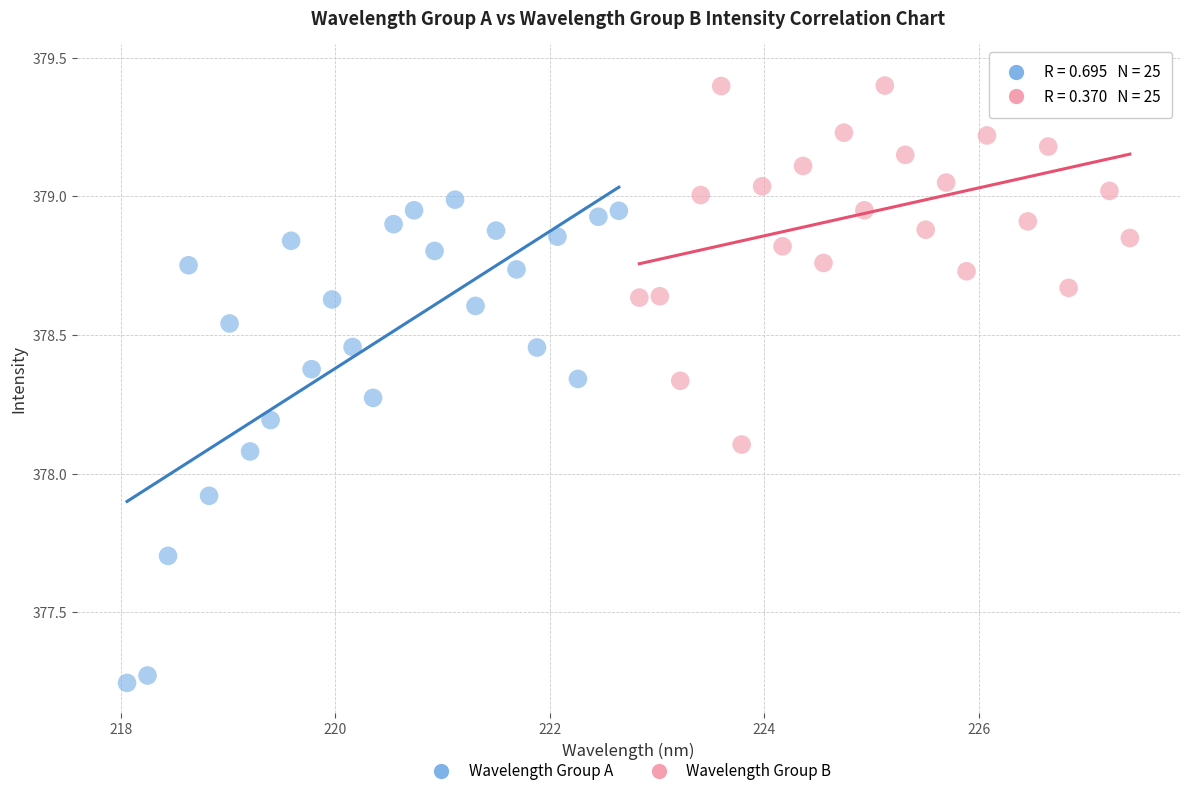

Which series has the widest spread of Y values?

Wavelength Group A